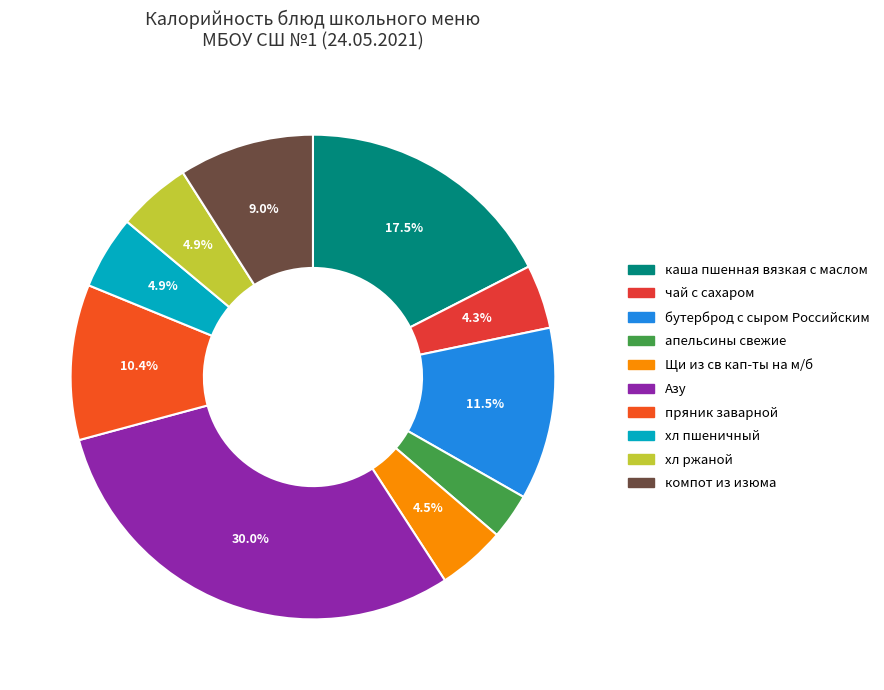

To the nearest percent, what is the combined percentage of хл ржаной and хл пшеничный?

10%